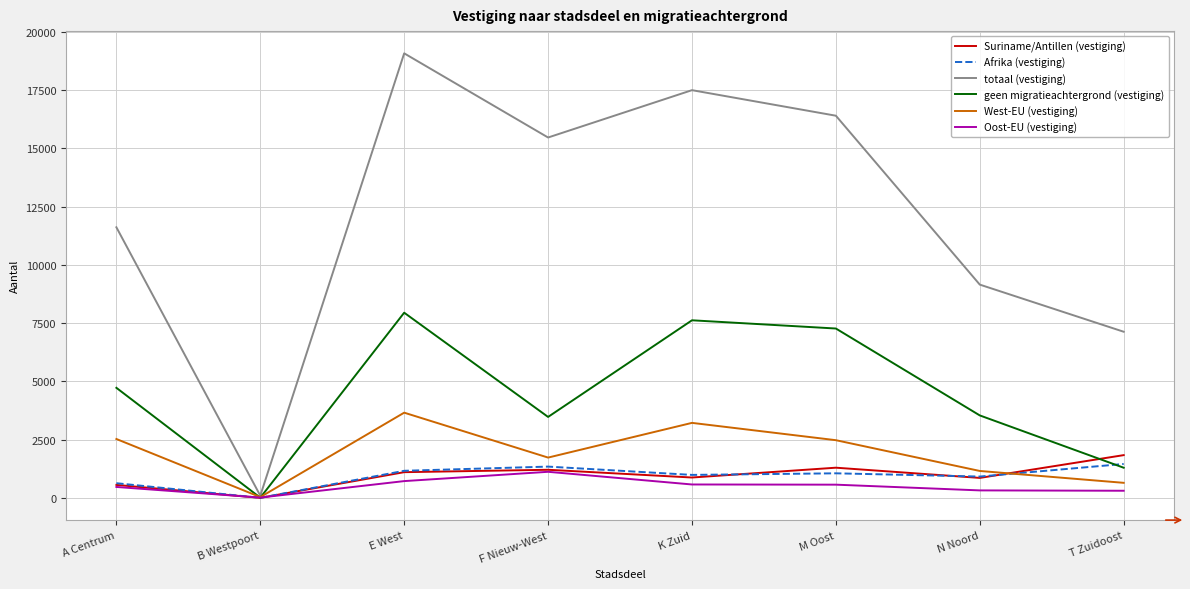

The West-EU (vestiging) series shows 5104 at E West. True or false?

False